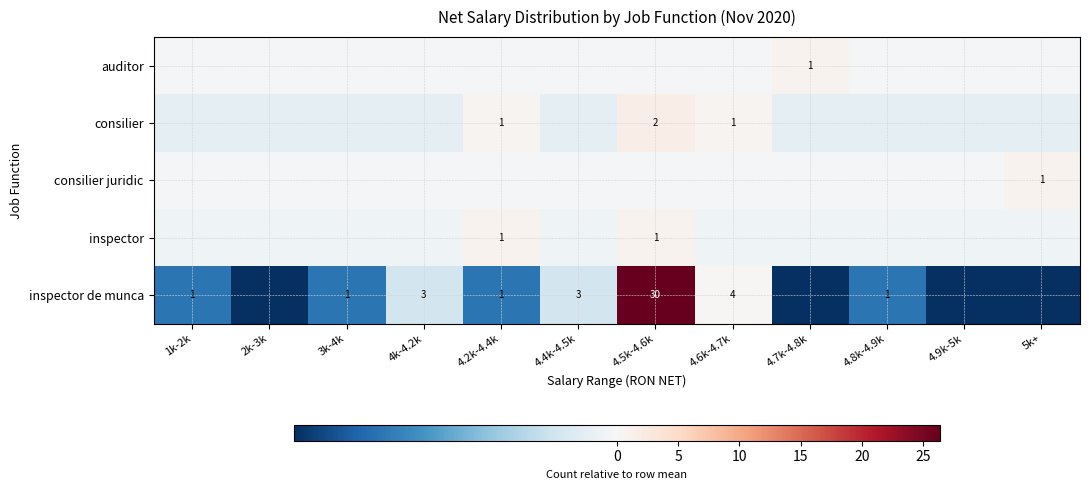

What is the minimum value shown in the chart?

-3.7